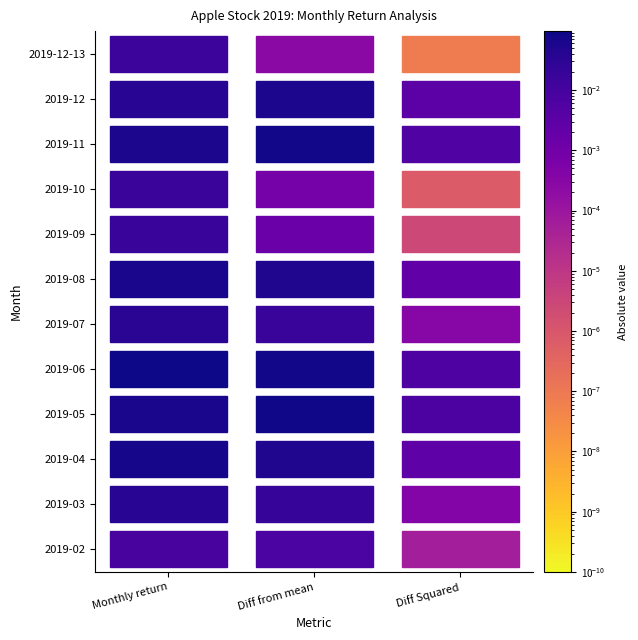

Reading left to right, extract all data points from this chart.

2019-02: 0=0.0	1=-0.0	2=0.0
2019-03: 0=0.0	1=0.0	2=0.0
2019-04: 0=0.1	1=0.1	2=0.0
2019-05: 0=-0.1	1=-0.1	2=0.0
2019-06: 0=0.1	1=0.1	2=0.0
2019-07: 0=0.0	1=0.0	2=0.0
2019-08: 0=0.1	1=0.1	2=0.0
2019-09: 0=0.0	1=0.0	2=0.0
2019-10: 0=0.0	1=0.0	2=0.0
2019-11: 0=-0.1	1=-0.1	2=0.0
2019-12: 0=-0.0	1=-0.1	2=0.0
2019-12-13: 0=0.0	1=-0.0	2=0.0